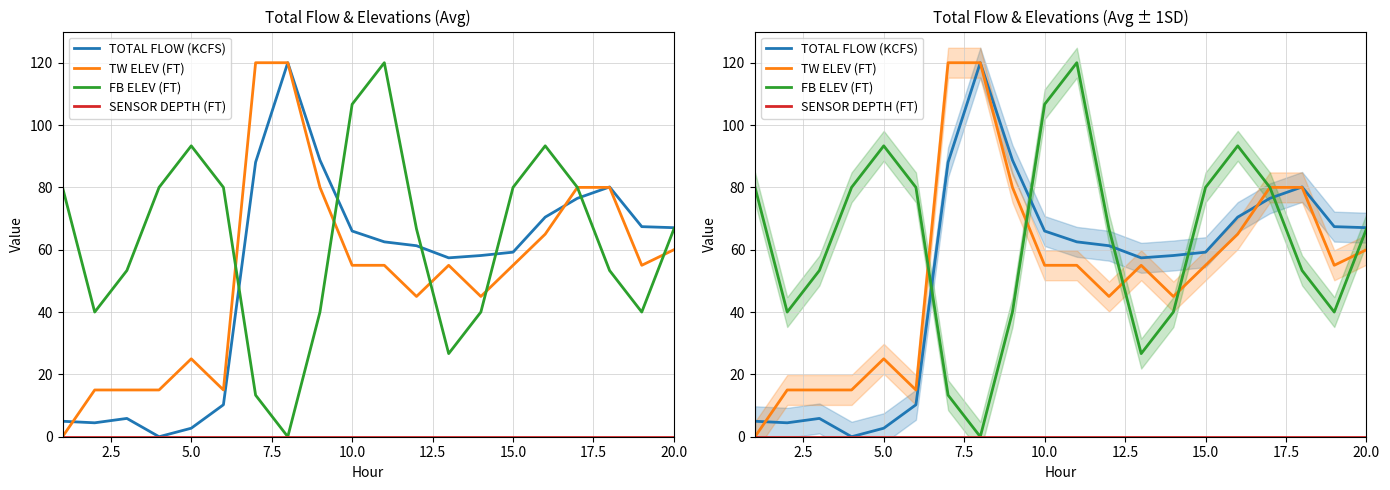

Reading right to left, transcribe all the data shown in this chart.

TOTAL FLOW (KCFS): 67.1	67.4	80.1	76.5	70.5	59.2	58.1	57.4	61.3	62.5	66.0	88.7	120.0	88.1	10.3	2.7	0.0	5.9	4.5	5.0
TW ELEV (FT): 60.0	55.0	80.0	80.0	65.0	55.0	45.0	55.0	45.0	55.0	55.0	80.0	120.0	120.0	15.0	25.0	15.0	15.0	15.0	0.0
FB ELEV (FT): 66.7	40.0	53.3	80.0	93.3	80.0	40.0	26.7	66.7	120.0	106.7	40.0	0.0	13.3	80.0	93.3	80.0	53.3	40.0	80.0
SENSOR DEPTH (FT): 0.0	0.0	0.0	0.0	0.0	0.0	0.0	0.0	0.0	0.0	0.0	0.0	0.0	0.0	0.0	0.0	0.0	0.0	0.0	0.0